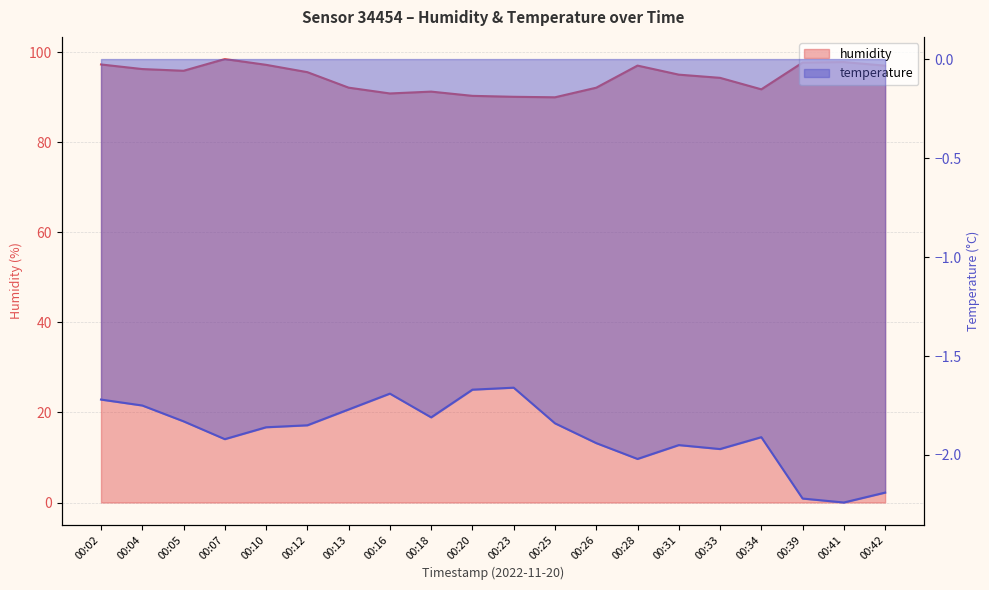

Reading left to right, what are all the values shown in this chart?

humidity: 97.3	96.3	95.9	98.5	97.2	95.6	92.1	90.8	91.2	90.3	90.1	90.0	92.1	97.0	95.0	94.3	91.8	97.7	97.8	97.0
temperature: -1.7	-1.8	-1.8	-1.9	-1.9	-1.9	-1.8	-1.7	-1.8	-1.7	-1.7	-1.8	-1.9	-2.0	-1.9	-2.0	-1.9	-2.2	-2.2	-2.2